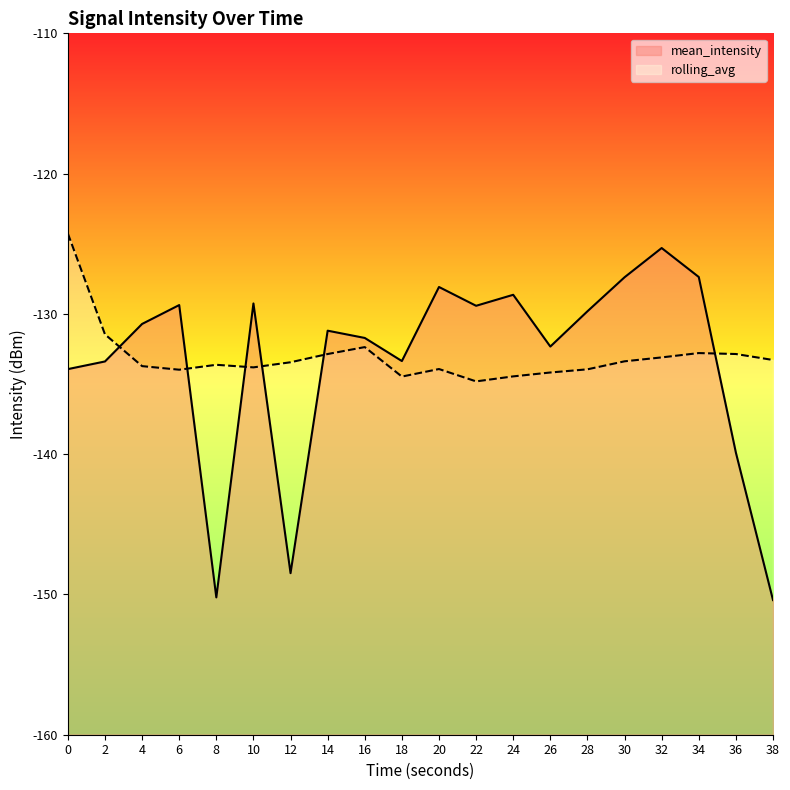

The mean_intensity series shows -197.2 at 18. True or false?

False